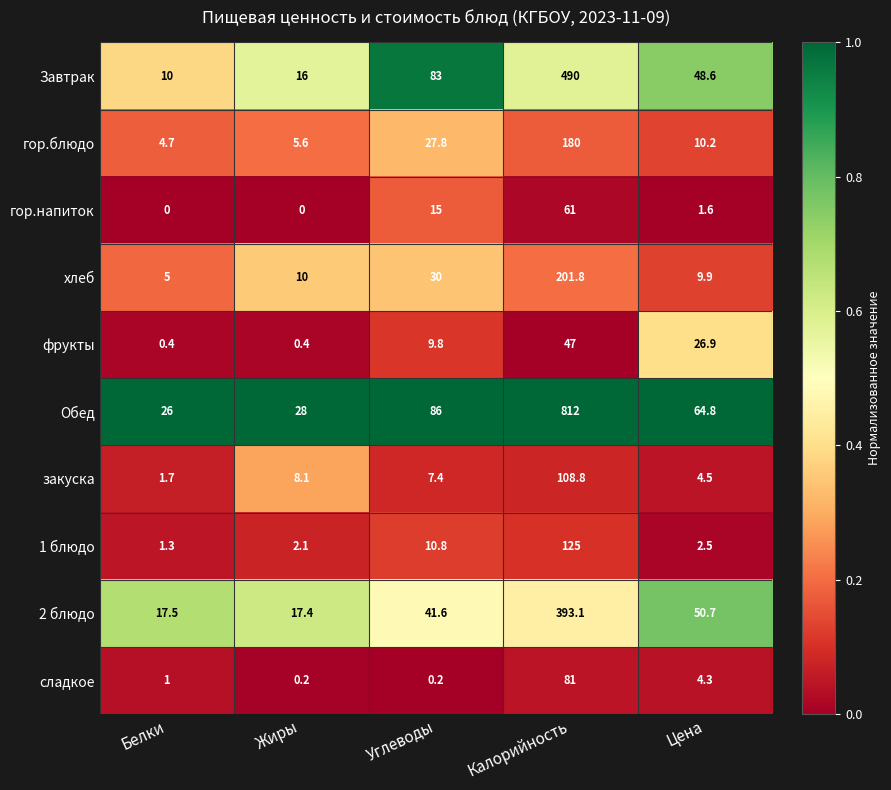

What is the difference between the maximum and minimum values in the 1 блюдо series?

123.7